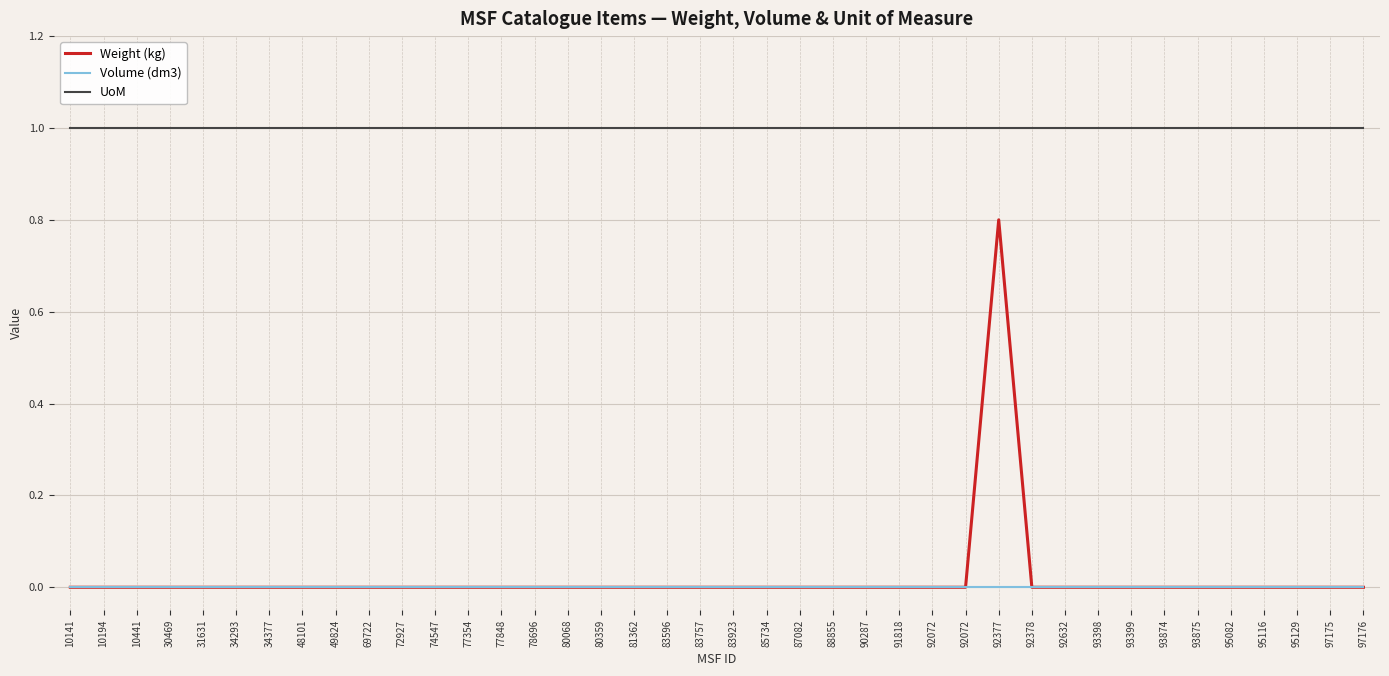

True or false: UoM has more than 1 interior local peaks.

False